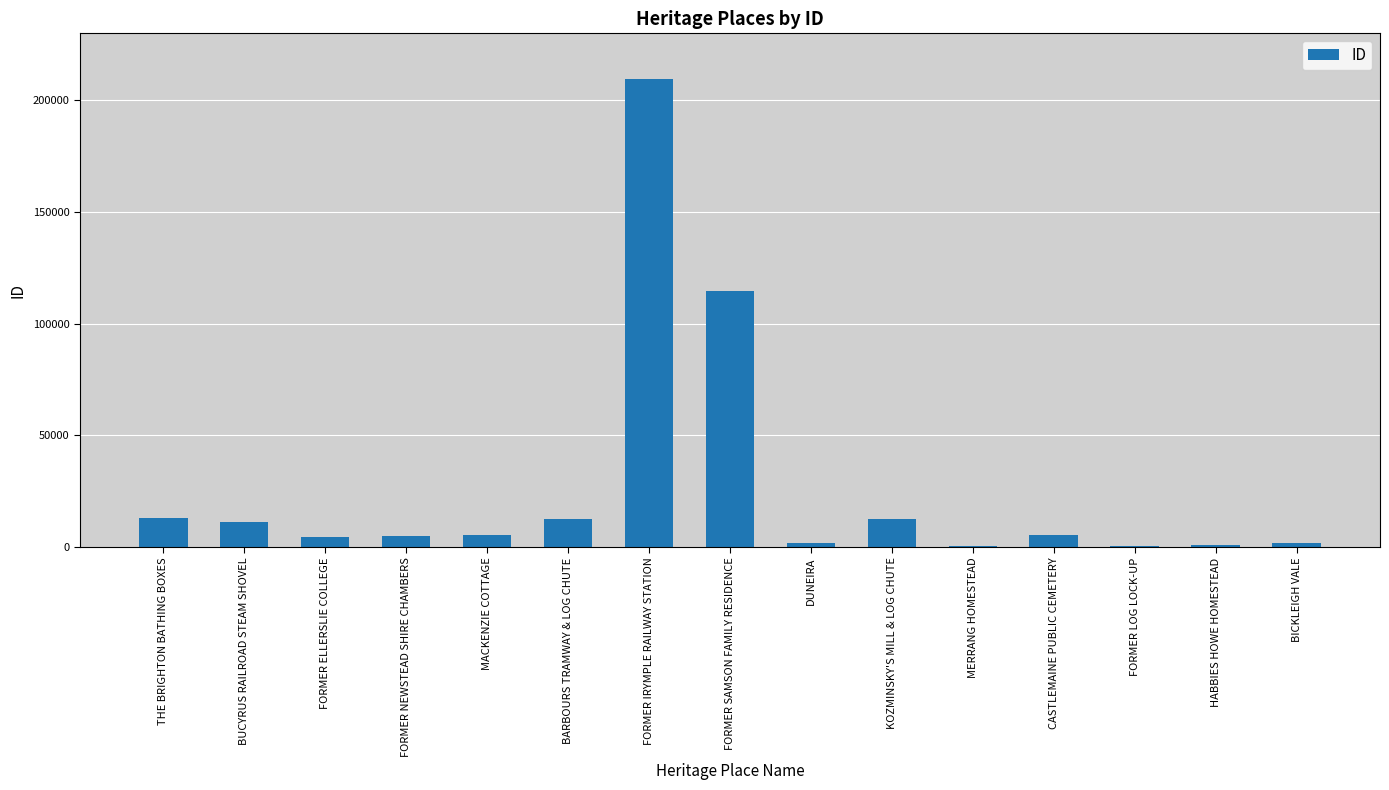

Read the value at MACKENZIE COTTAGE.

5418